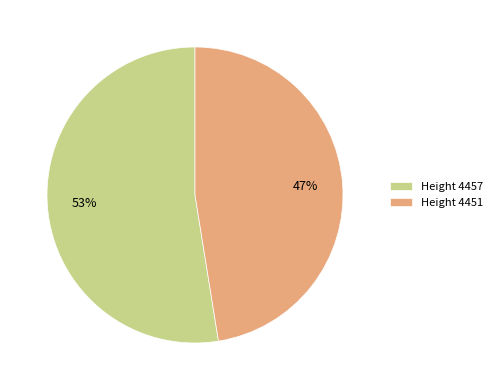

Between Height 4451 and Height 4457, which is larger?

Height 4457